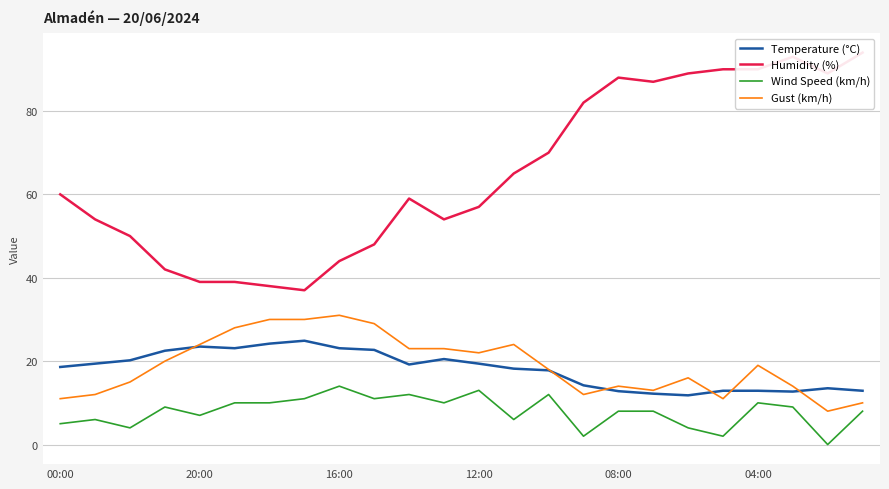

True or false: Temperature (°C) and Humidity (%) cross at least once.

False